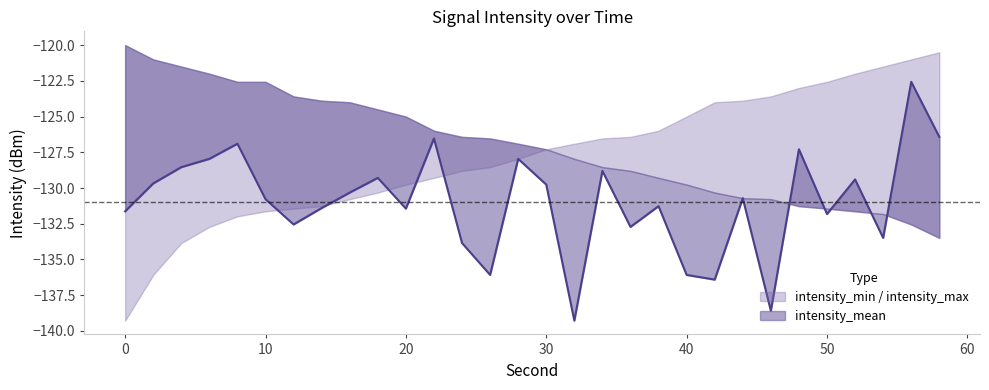

What is the difference between the second highest and minimum values in the intensity_max series?

12.5